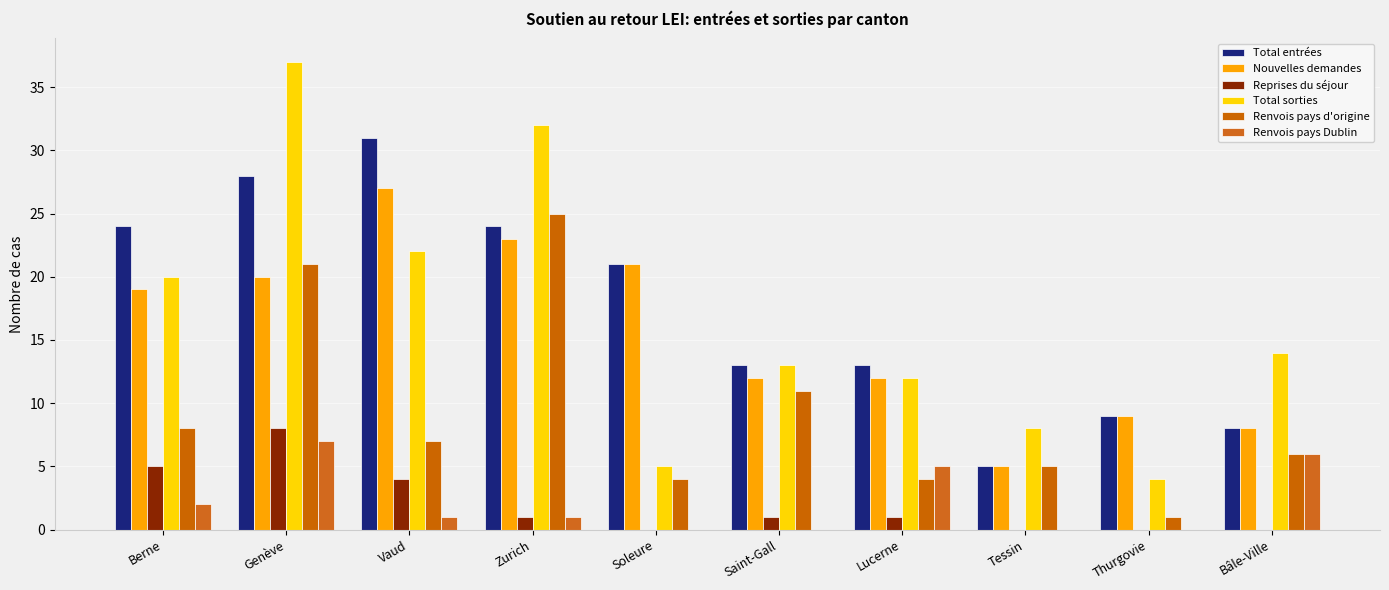

What is the maximum value shown in the chart?

37